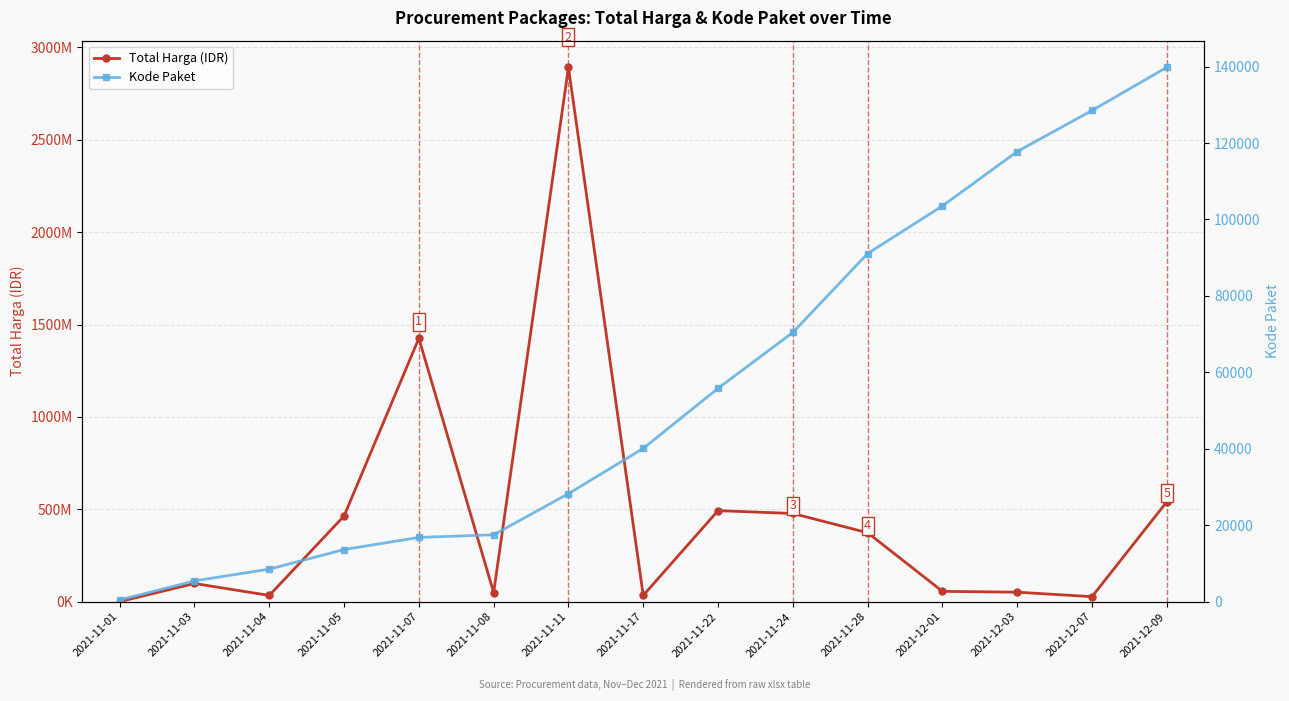

True or false: Total Harga (IDR) and Kode Paket intersect in this chart.

False